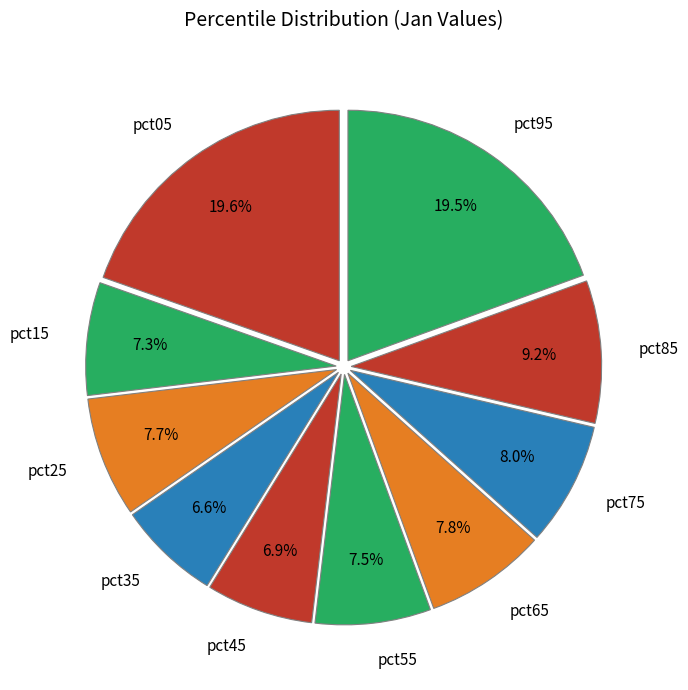

To the nearest percent, what portion does pct65 represent?

8%